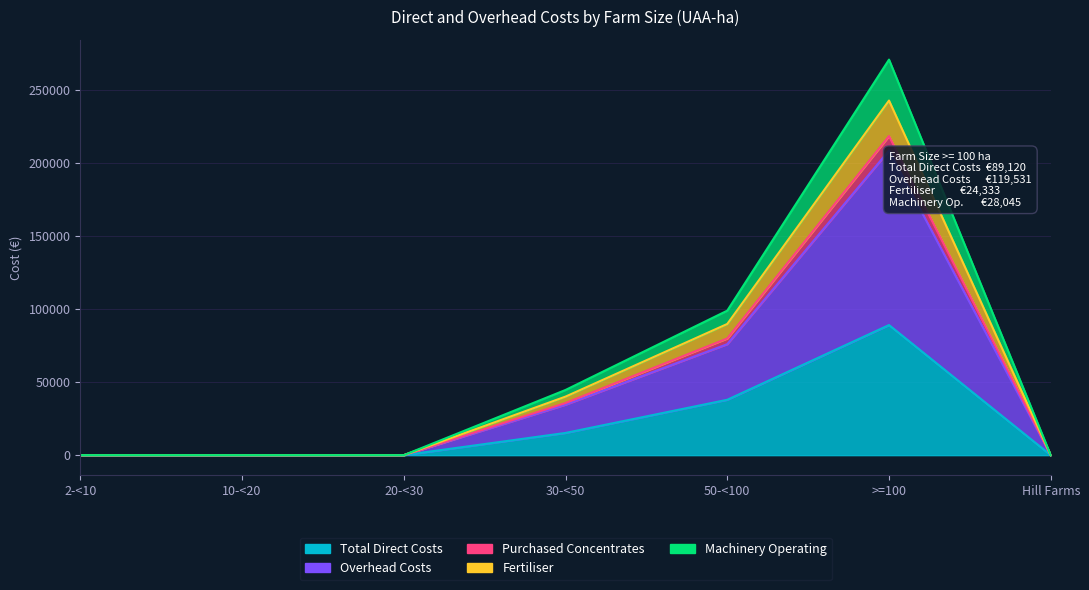

True or false: Total Direct Costs and Overhead Costs cross at least once.

False